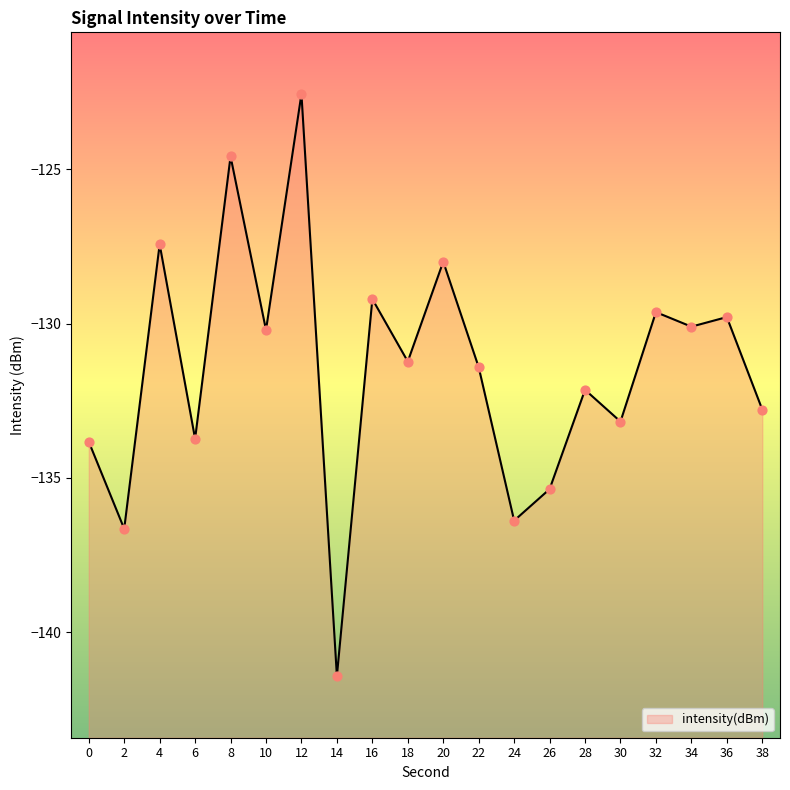

What is the change in value from 26 to 28?

+3.2